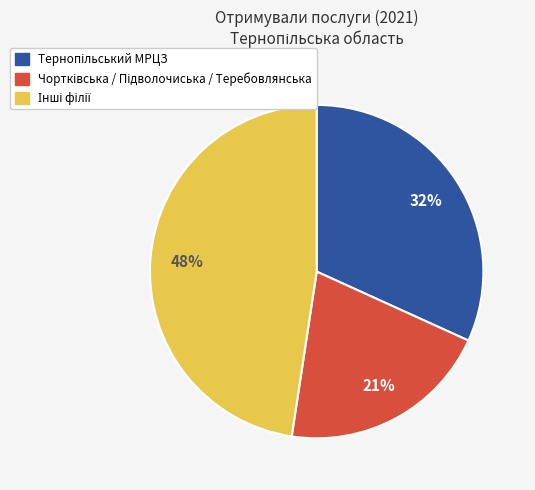

Is there any slice that represents more than half of the pie?

No